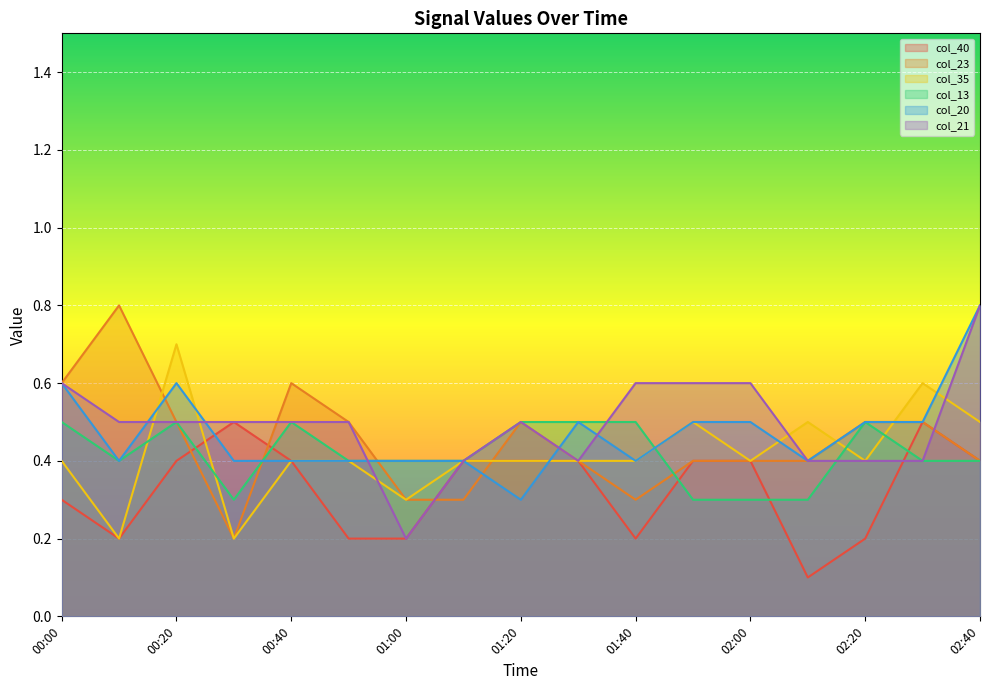

What is the sum of all col_21 values?

8.4